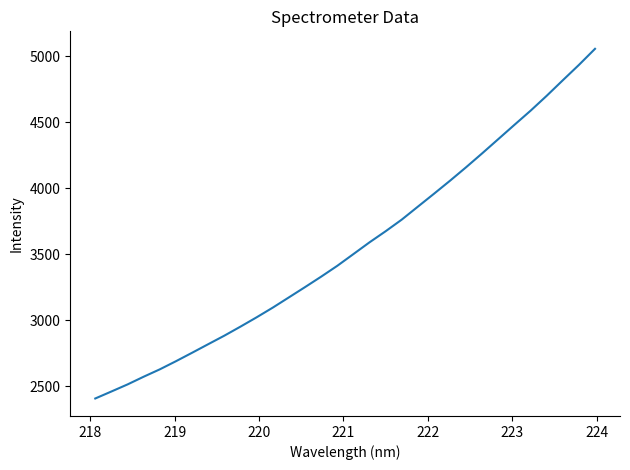

What is the minimum value shown in the chart?

2406.9